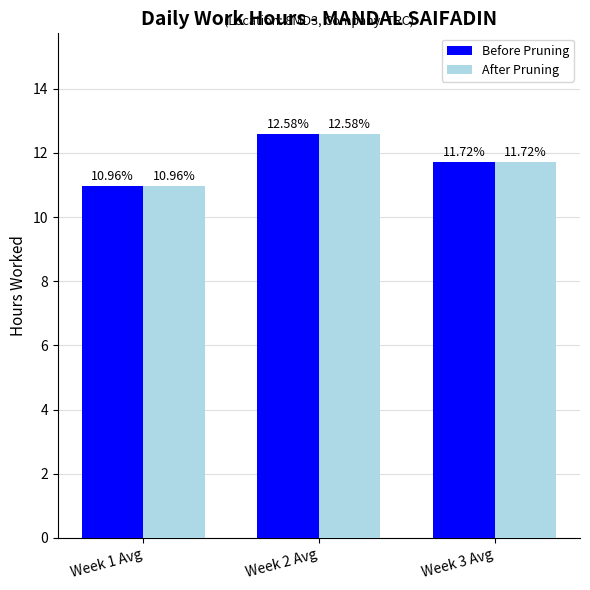

What is the value of the Before Pruning bar at the 1st from the left?

11.0